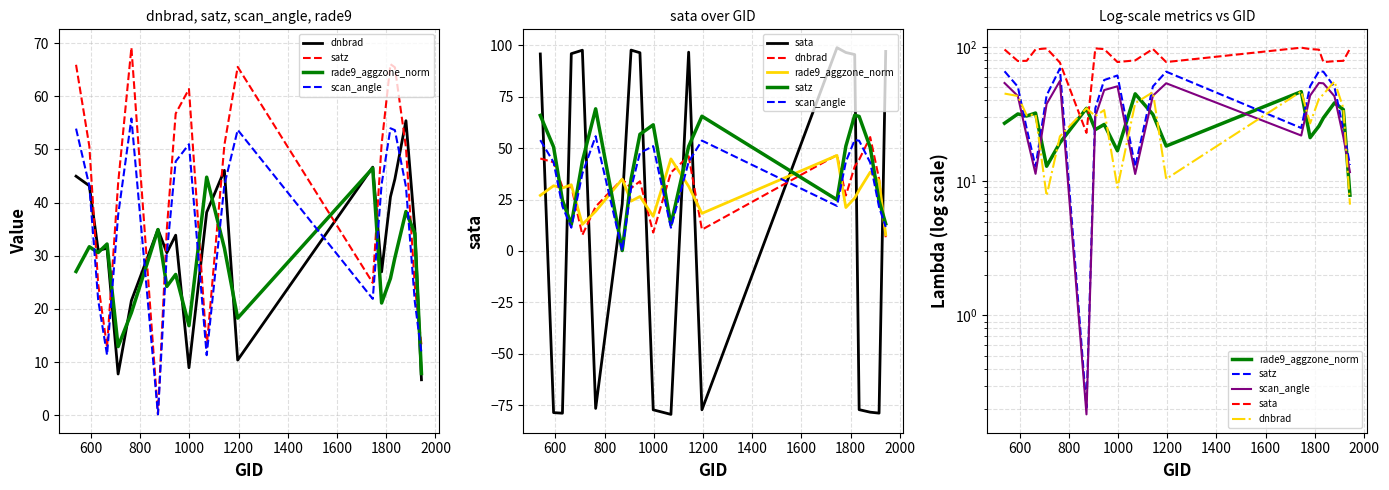

How many times do satz and dnbrad cross each other?

10